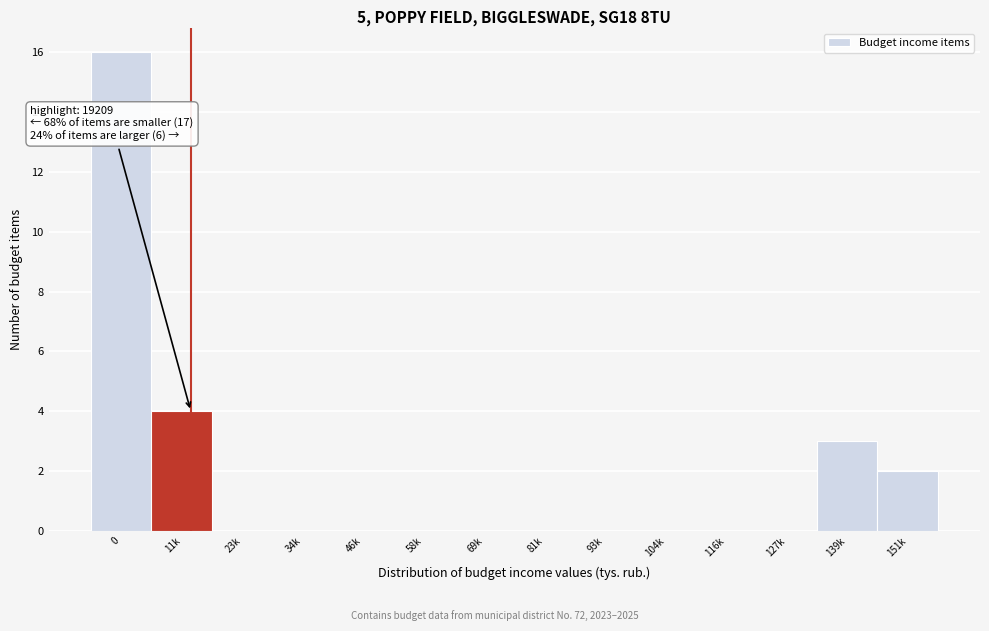

Reading right to left, transcribe all the data shown in this chart.

151k=2	139k=3	127k=0	116k=0	104k=0	93k=0	81k=0	69k=0	58k=0	46k=0	34k=0	23k=0	11k=4	0=16